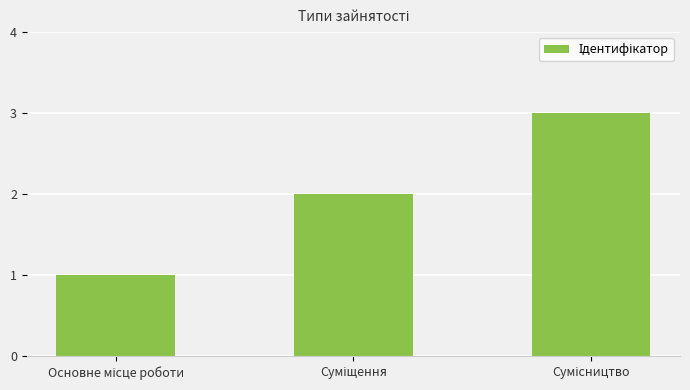

What is the sum of all values?

6